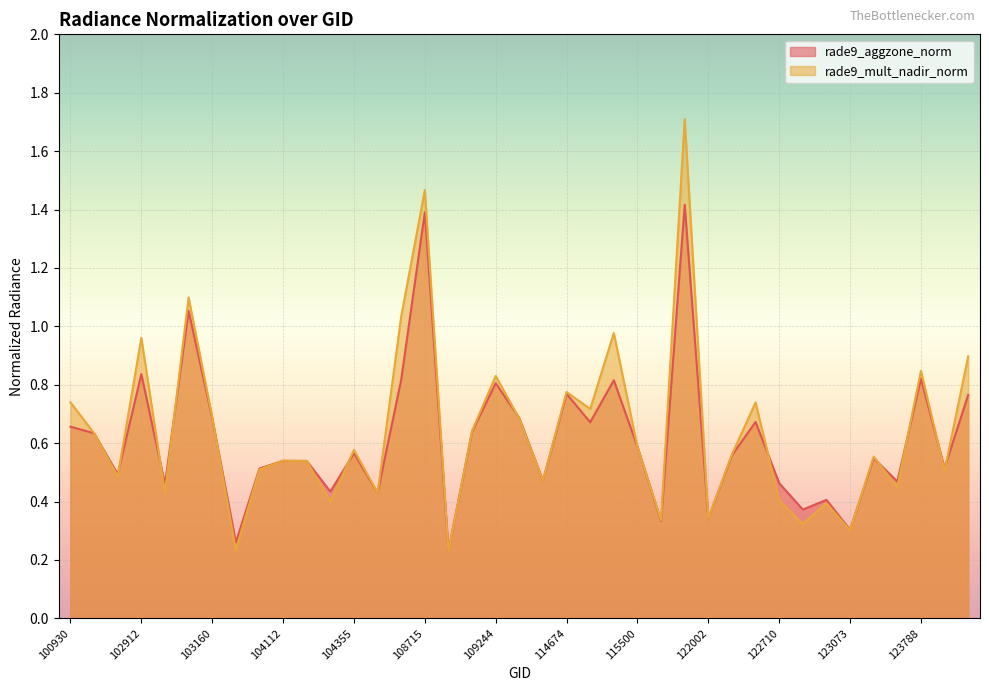

What is the total value across all series at 104355?

1.1